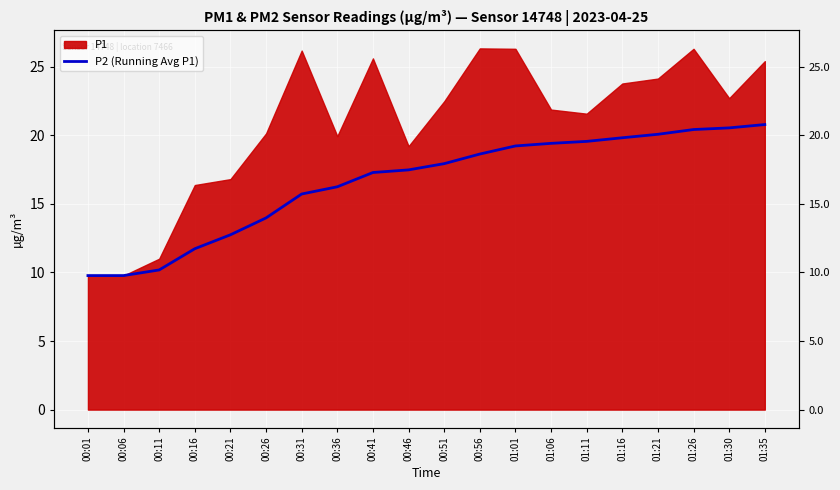

What position from the right is 00:36?

13